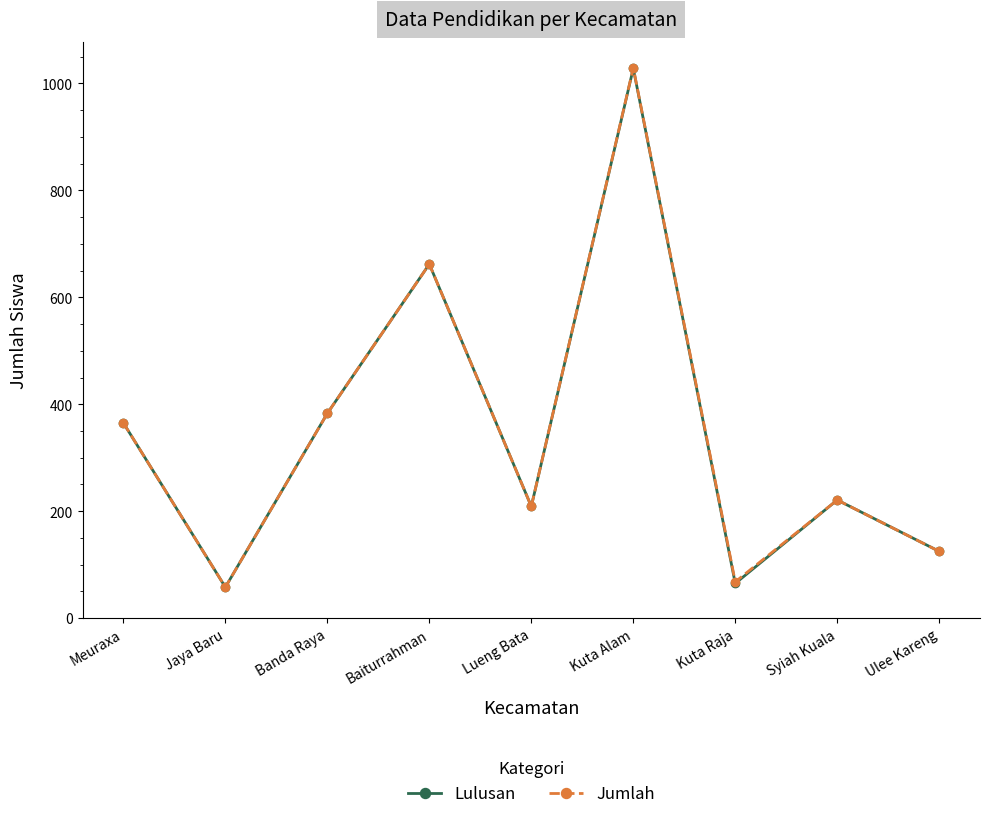

The Jumlah series shows 662 at Baiturrahman. True or false?

True